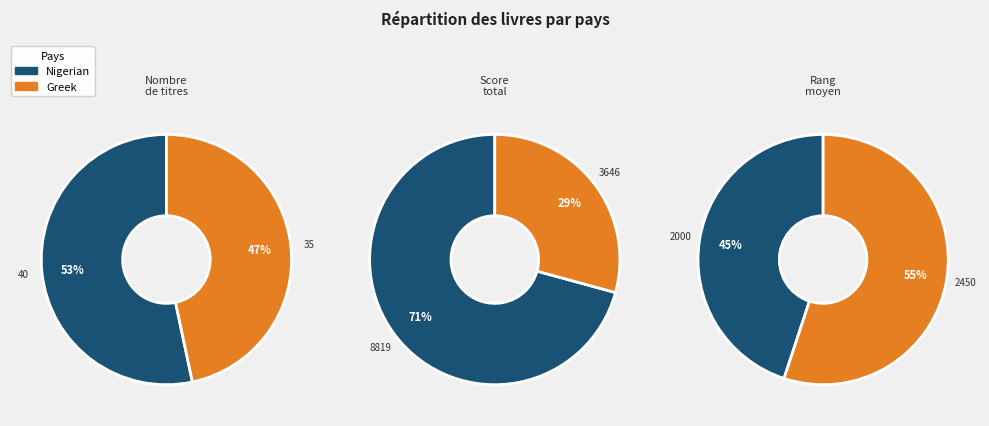

Rank the categories by value from highest to lowest.

Nigerian, Greek